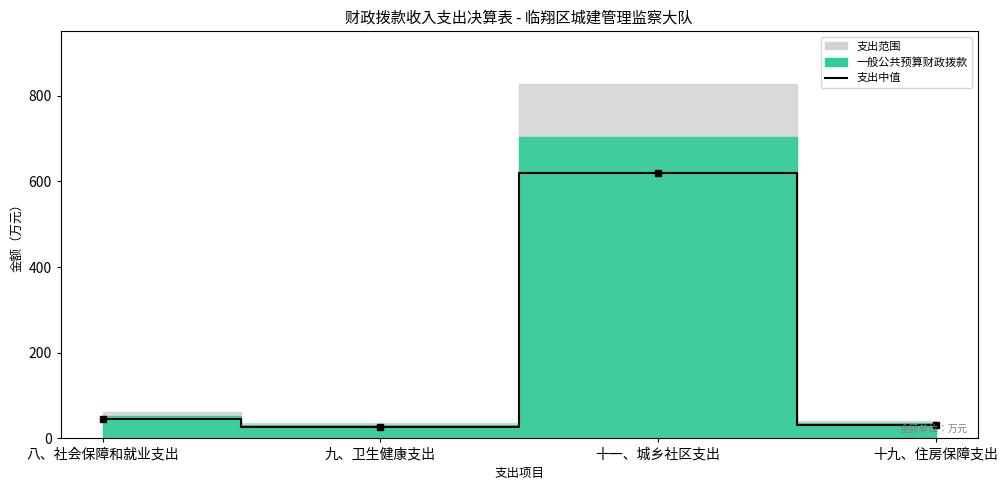

Rank the categories by value from highest to lowest.

十一、城乡社区支出, 八、社会保障和就业支出, 十九、住房保障支出, 九、卫生健康支出